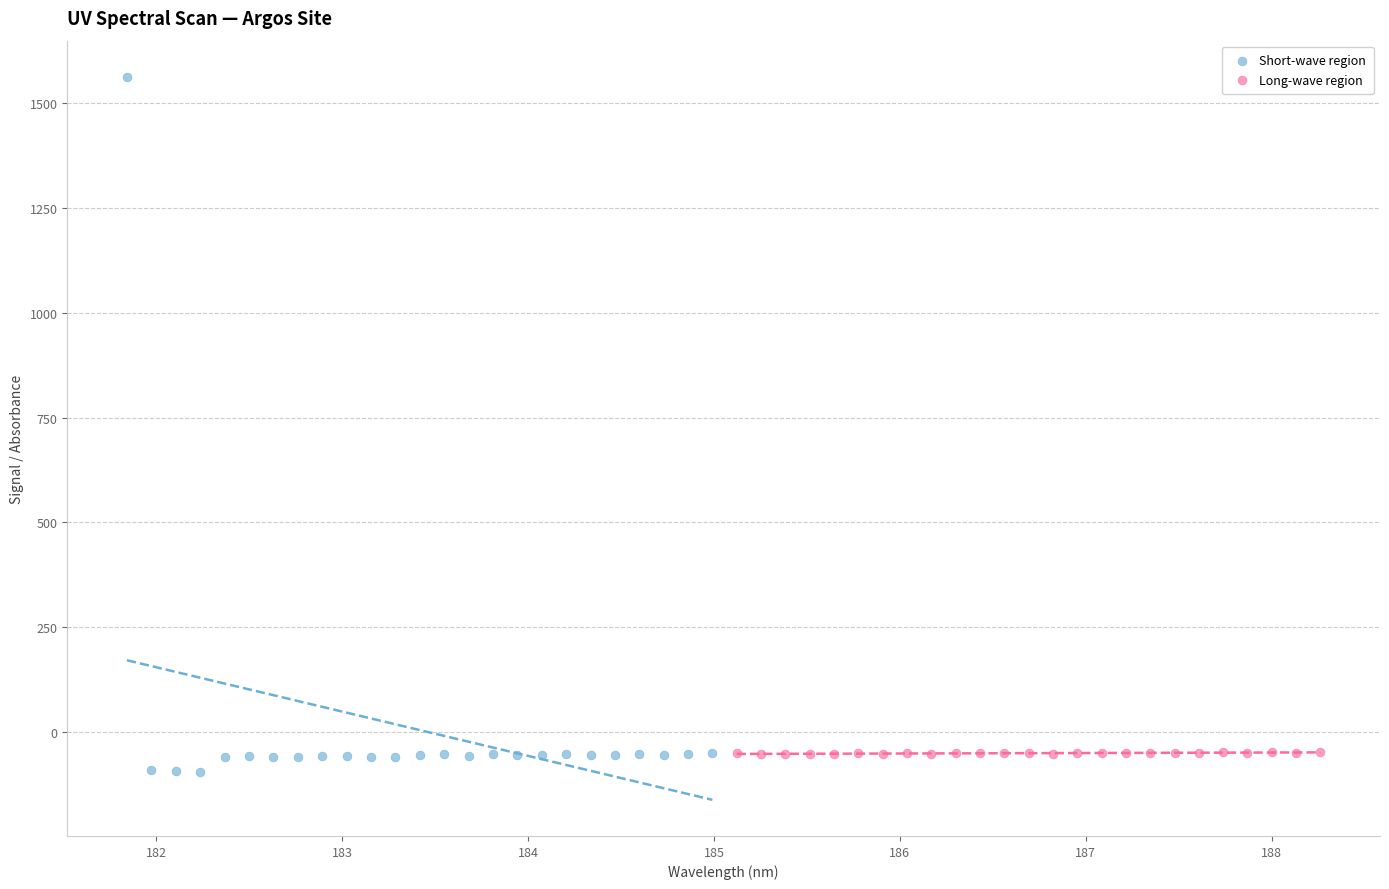

Which series has the largest Y range (max minus min)?

Short-wave region